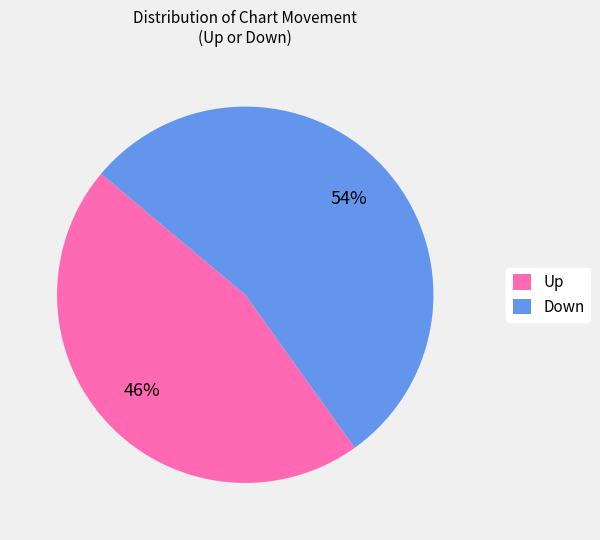

To the nearest percent, what is the average slice percentage?

50%